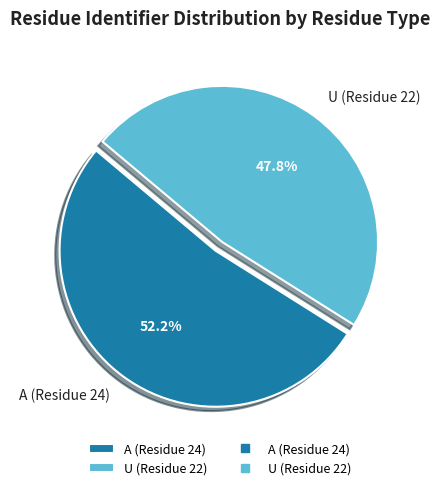

Count the number of slices in the pie.

2